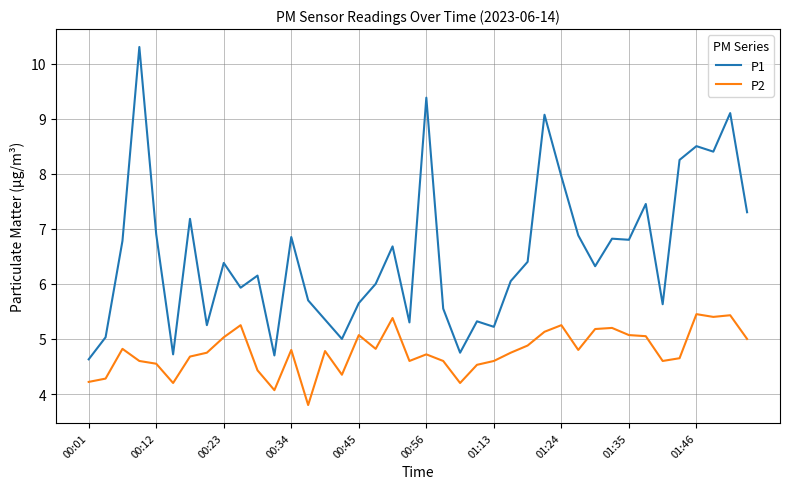

What is the difference between the maximum and minimum values in the P1 series?

5.7